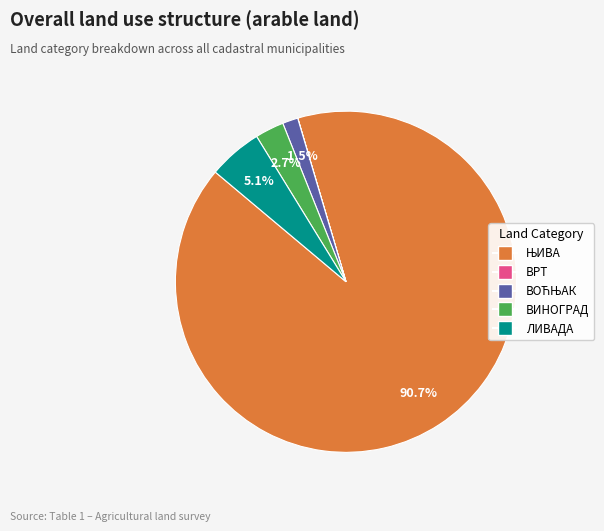

What percentage is NOT represented by ВИНОГРАД?

97.3%